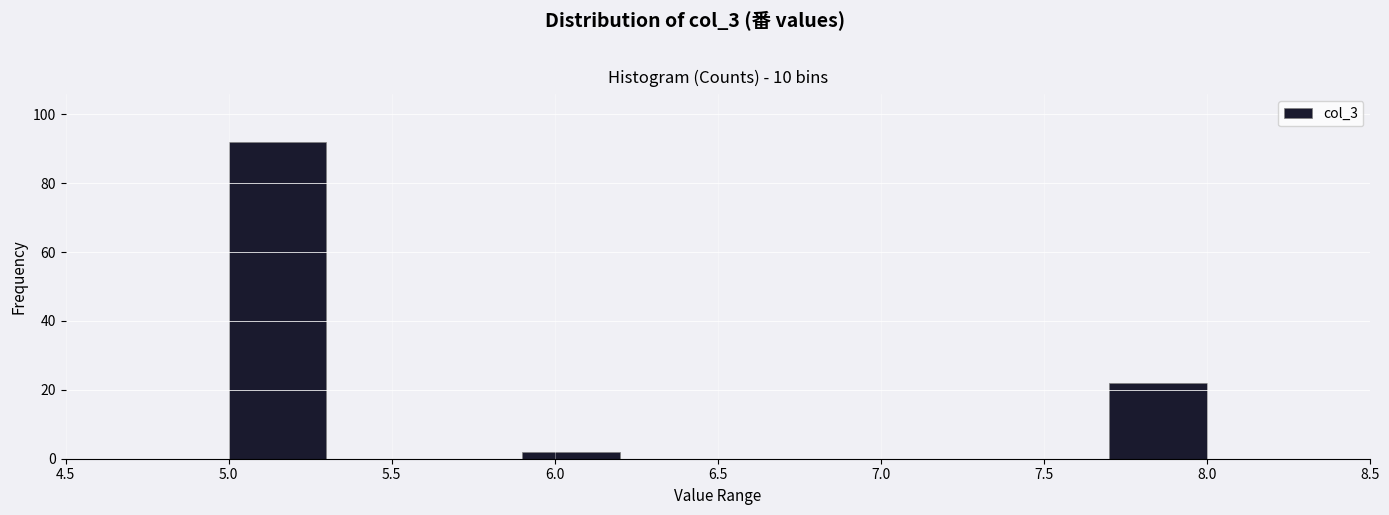

Reading left to right, list every bar in this chart as the range it spans on the x-axis followed by its height. The values are not printed on the chart, so give them approximately, as read against the axis.

5.0 to 5.3: 92
5.3 to 5.6: 0
5.6 to 5.9: 0
5.9 to 6.2: 2
6.2 to 6.5: 0
6.5 to 6.8: 0
6.8 to 7.1: 0
7.1 to 7.4: 0
7.4 to 7.7: 0
7.7 to 8.0: 22